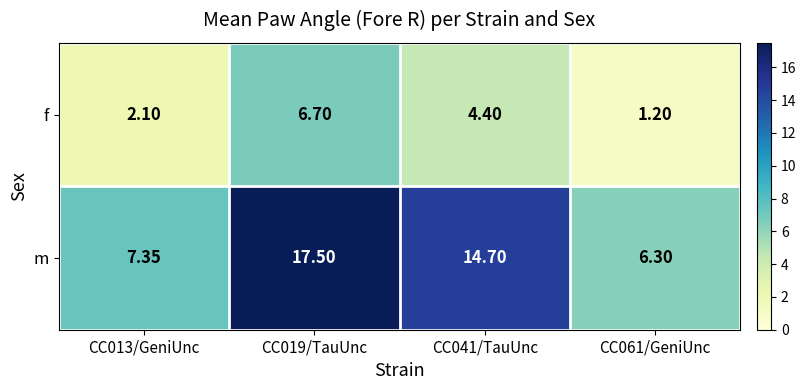

How many data points does each series have?

4